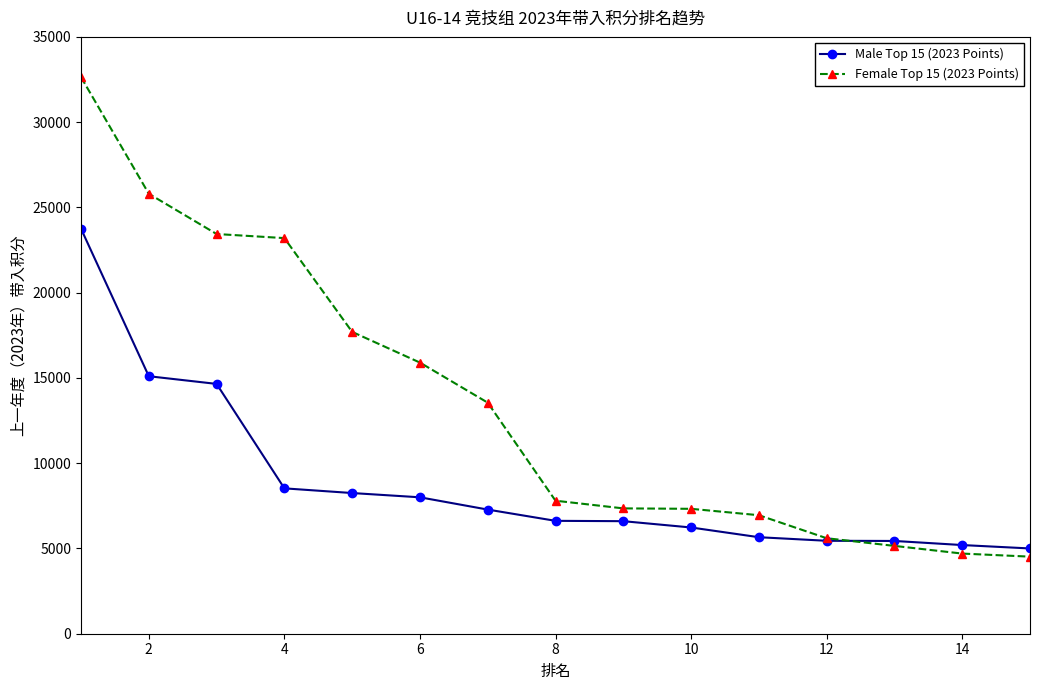

What is the value of the Male Top 15 (2023 Points) point at the 1st from the left?

23750